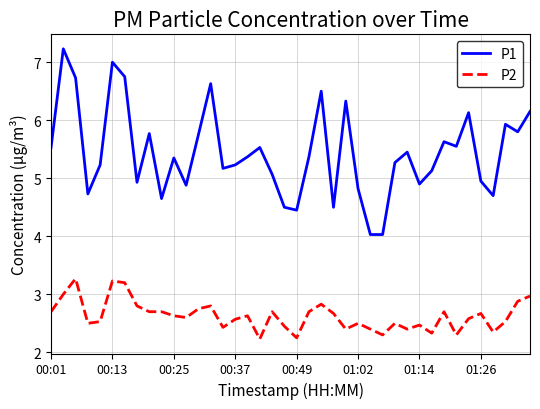

How many values in the P1 series are below 5?

13